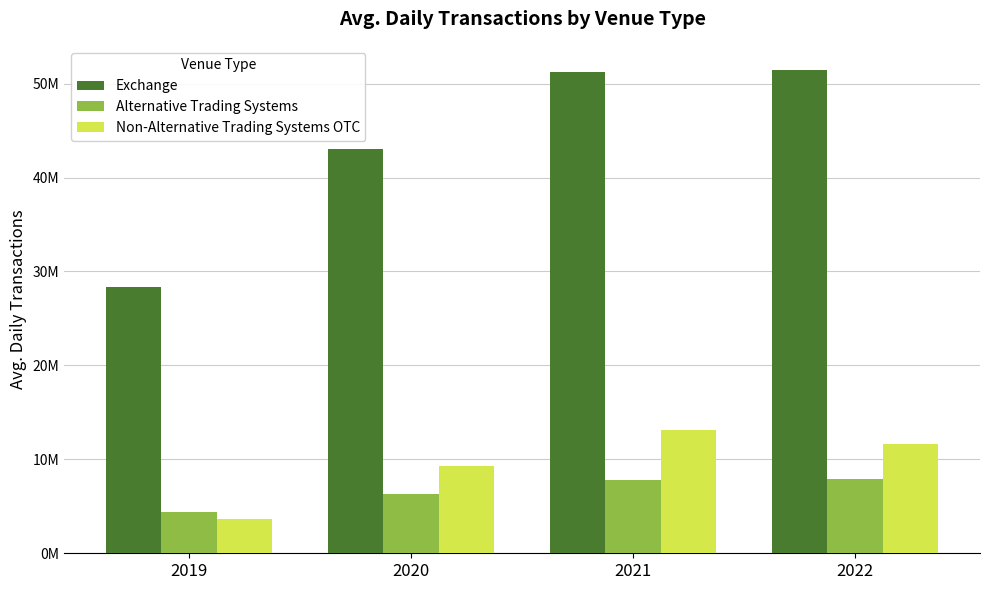

What are all the series names shown in the legend?

Exchange, Alternative Trading Systems, Non-Alternative Trading Systems OTC